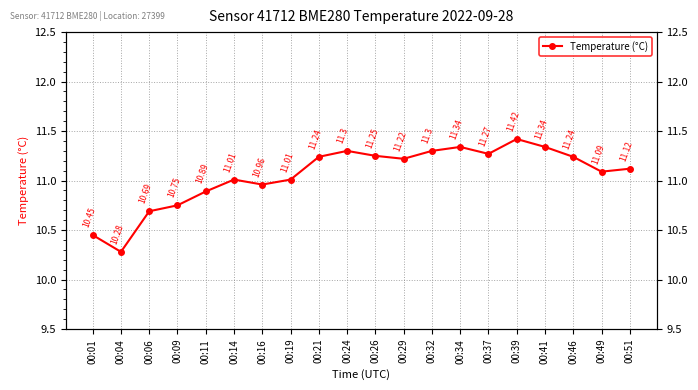

What is the value of the 19th point from the left?

11.1